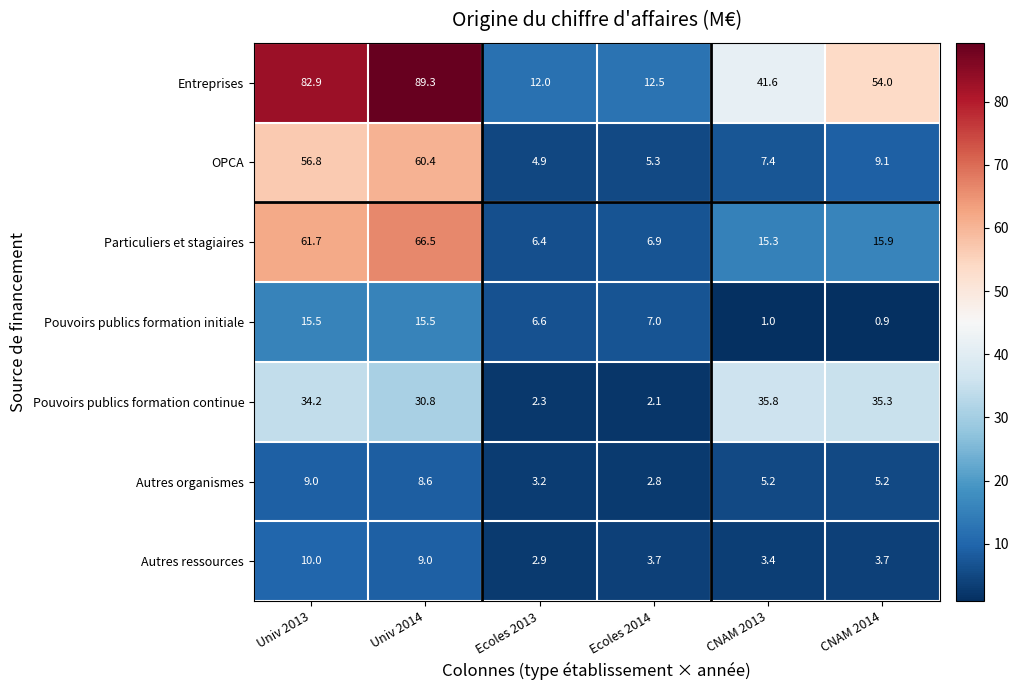

Is it true that Autres organismes equals 3.4 at CNAM 2014?

False